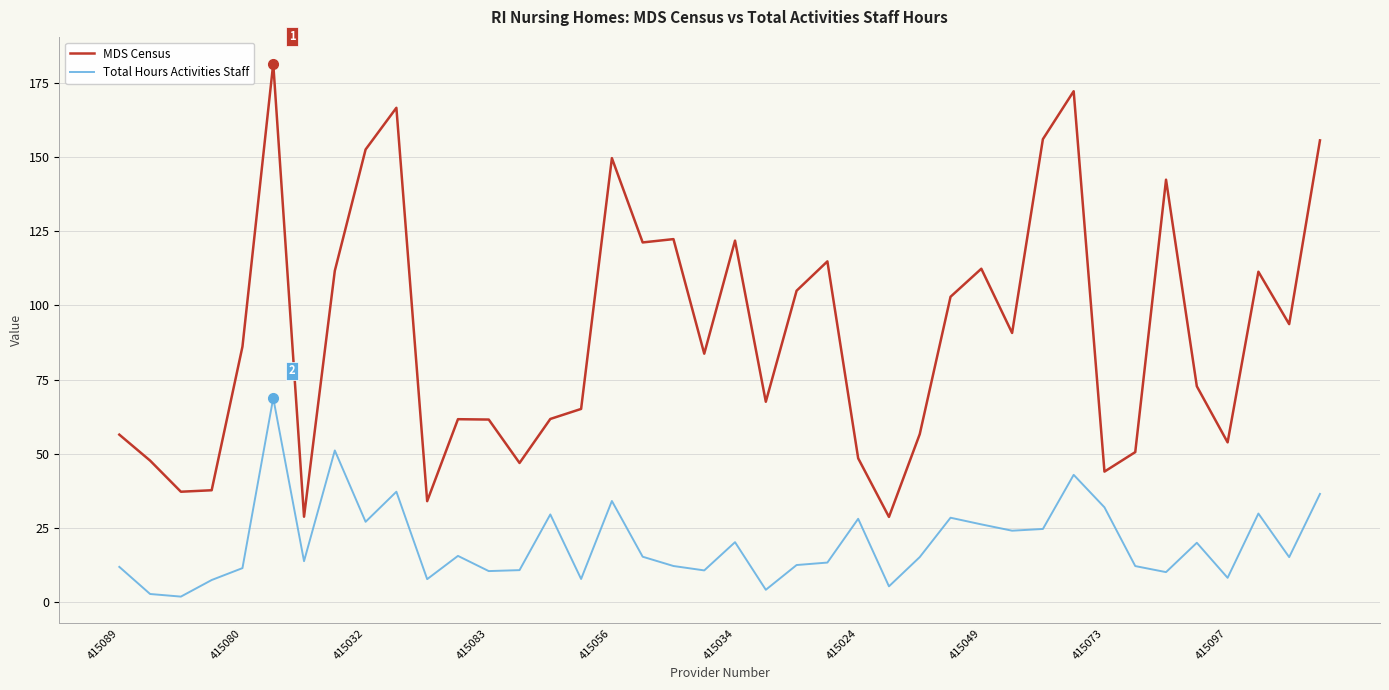

What is the highest value of the Total Hours Activities Staff series?

68.8